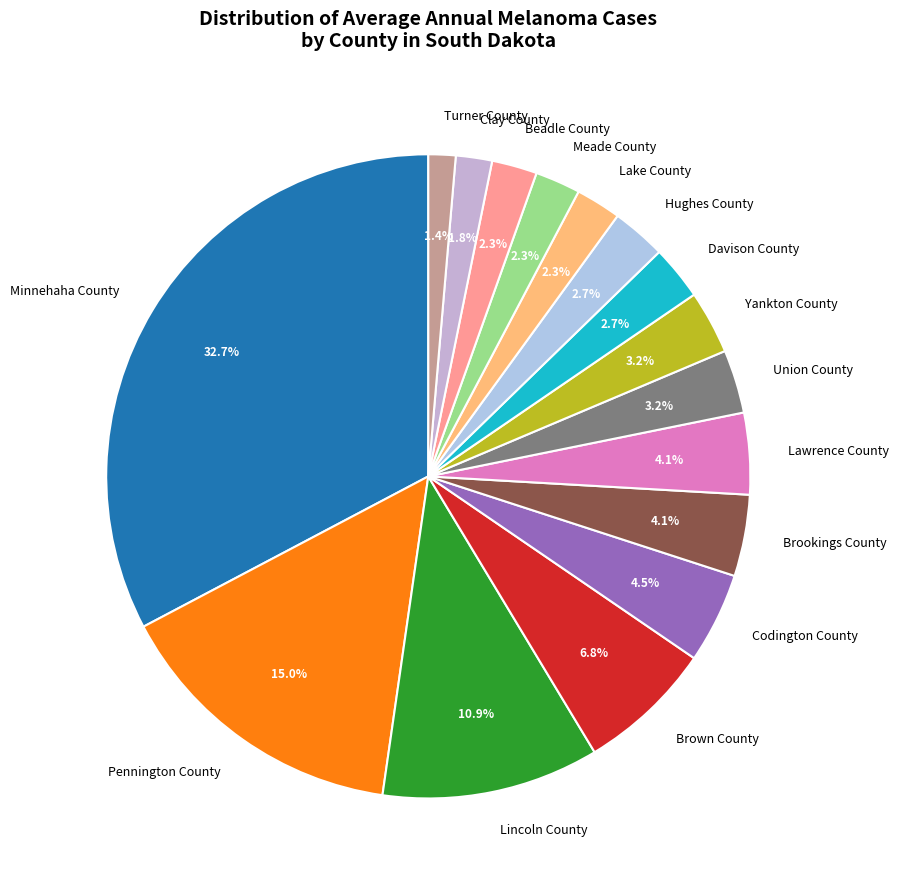

What is the largest slice in the pie chart?

Minnehaha County